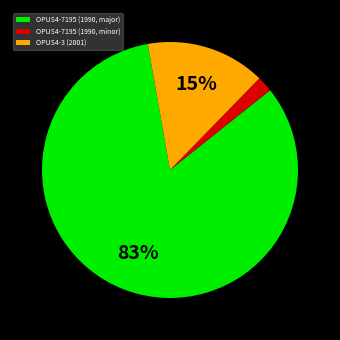

To the nearest percent, what is the combined percentage of OPUS4-7195 (1990, major) and OPUS4-7195 (1990, minor)?

85%